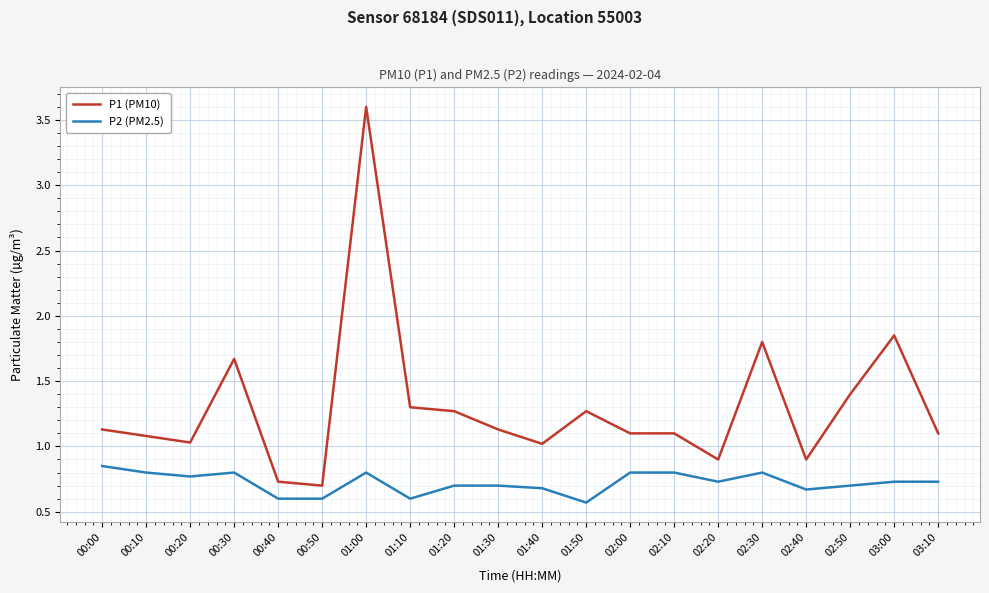

Which series has the largest total across all categories?

P1 (PM10)